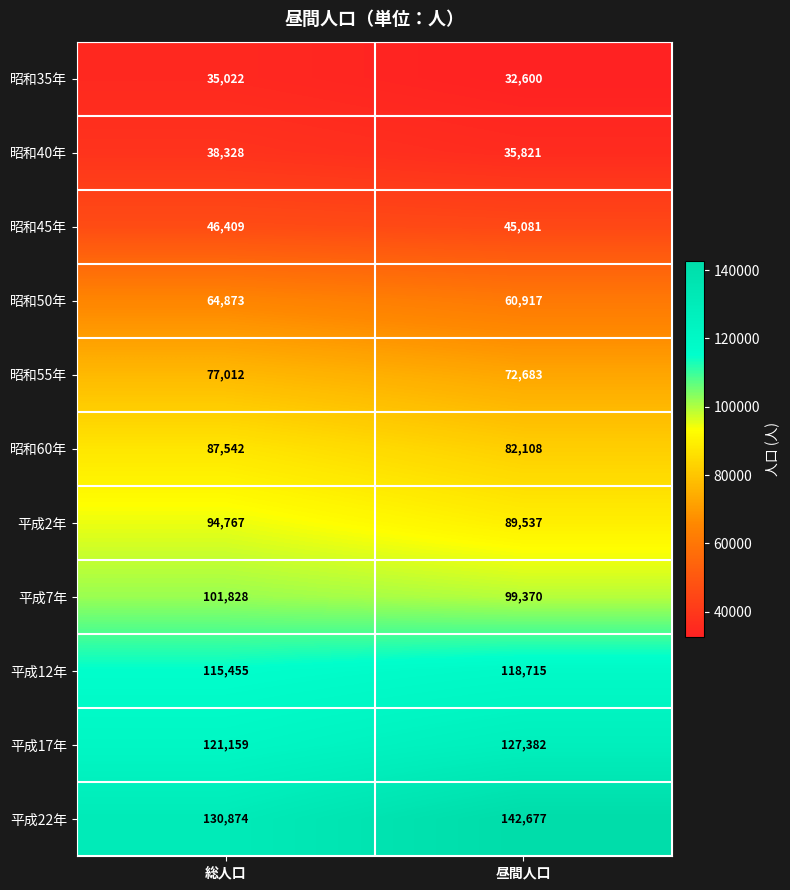

Rank the series at 総人口 from lowest to highest value.

昭和35年, 昭和40年, 昭和45年, 昭和50年, 昭和55年, 昭和60年, 平成2年, 平成7年, 平成12年, 平成17年, 平成22年